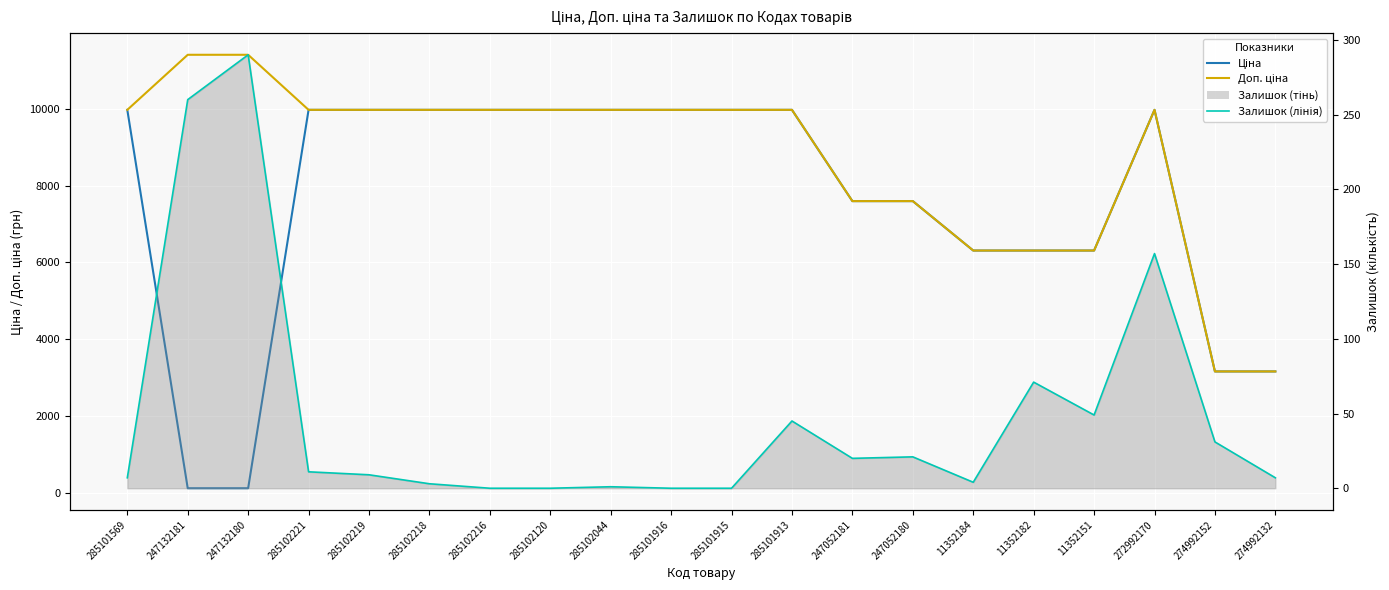

In Ціна, how many points are higher than both neighbors (excluding endpoints)?

1